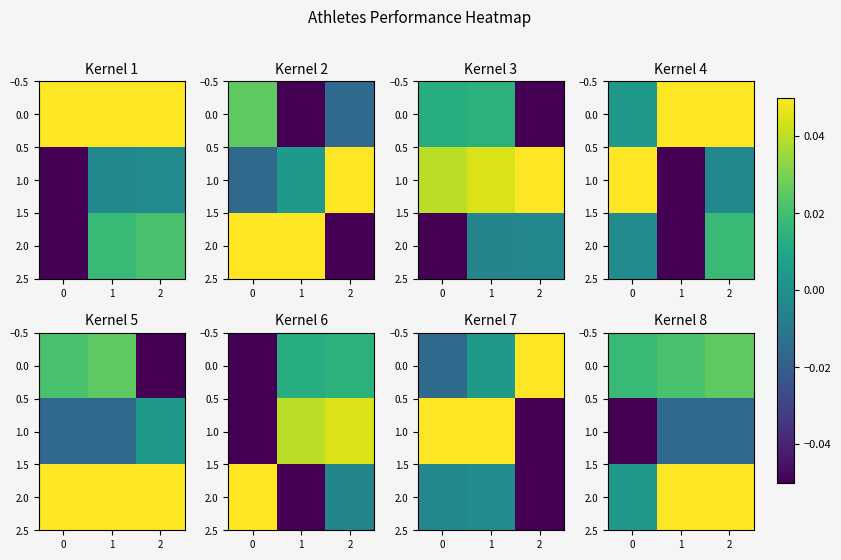

Which series has the largest total across all categories?

2.0